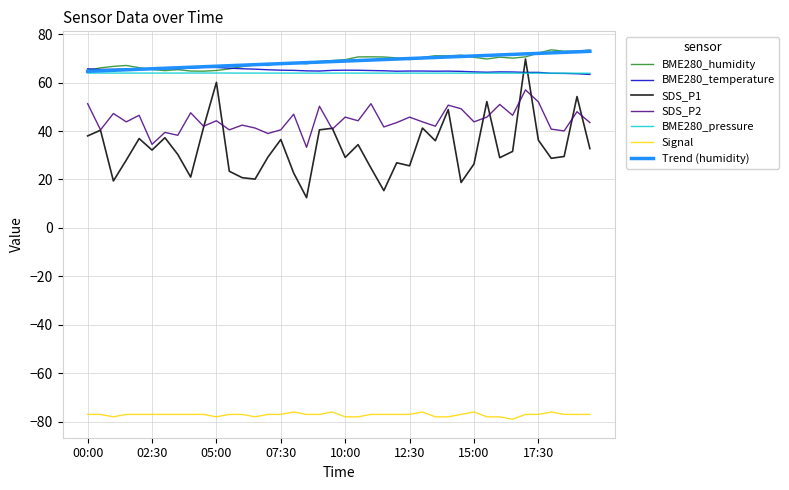

True or false: SDS_P2 and BME280_humidity cross at least once.

False